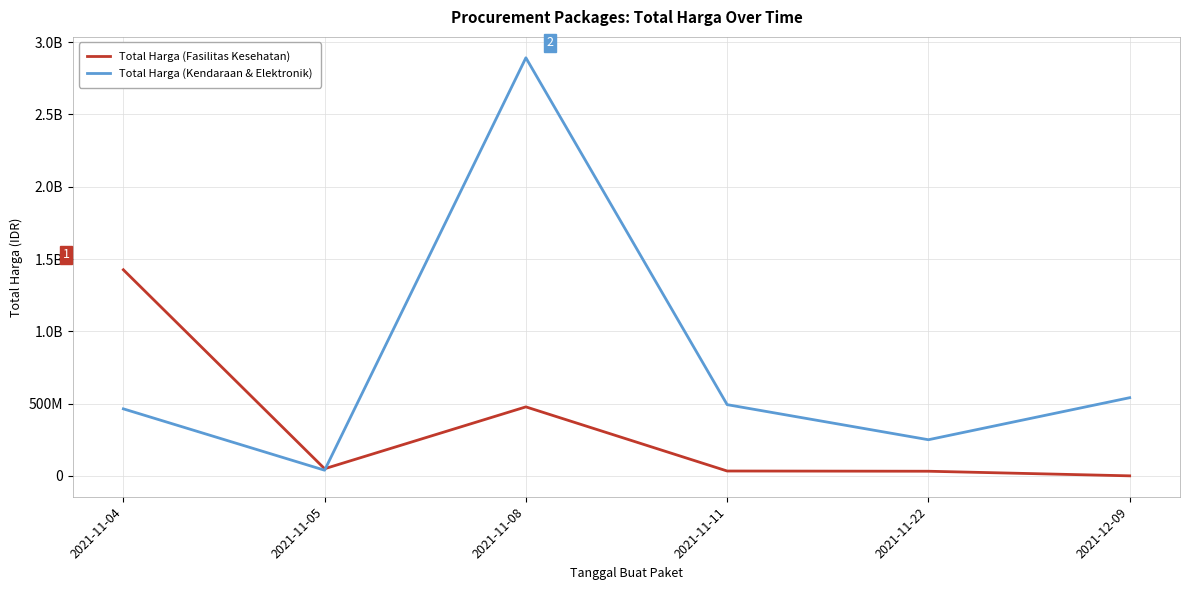

Does the chart have visible grid lines?

Yes